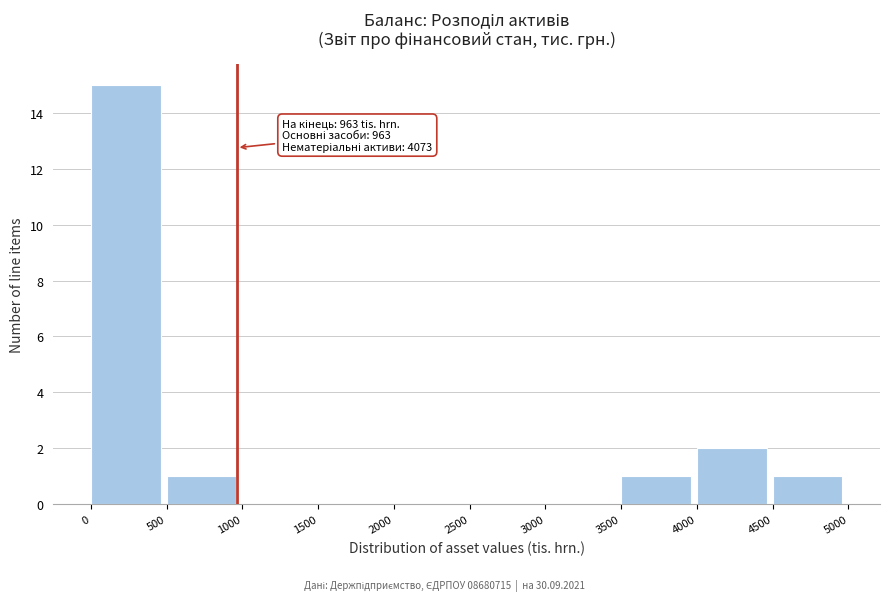

Which range on the x-axis has the tallest bar?

0 to 500